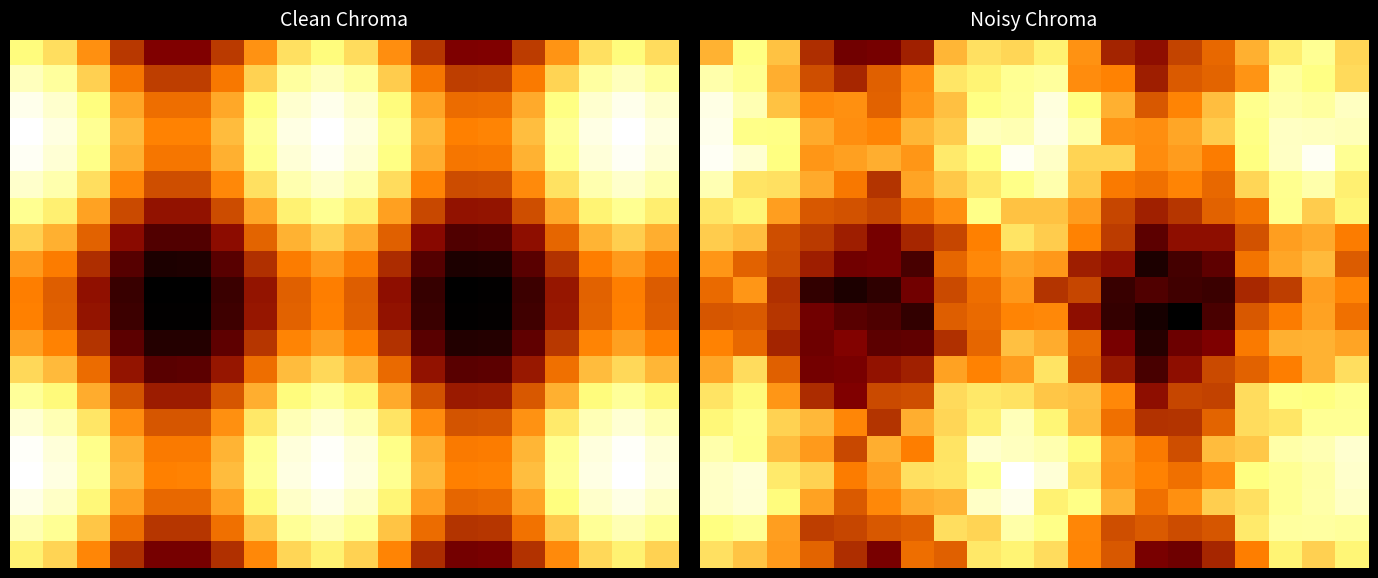

What is the total value across all series at 18?

319.5